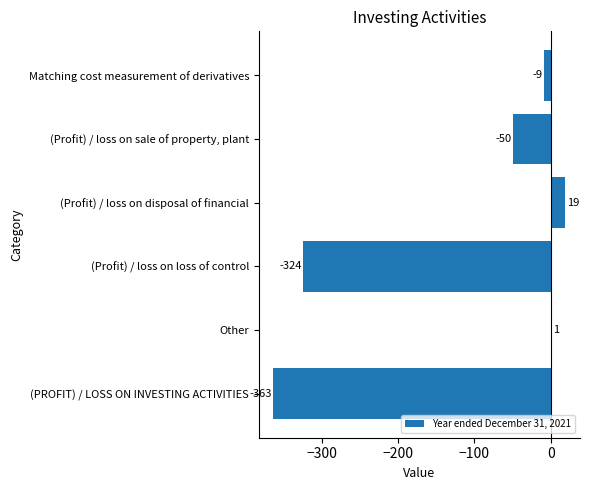

Reading bottom to top, what are all the values shown in this chart?

(PROFIT) / LOSS ON INVESTING ACTIVITIES=-363	Other=1	(Profit) / loss on loss of control=-324	(Profit) / loss on disposal of financial=19	(Profit) / loss on sale of property, plant=-50	Matching cost measurement of derivatives=-9